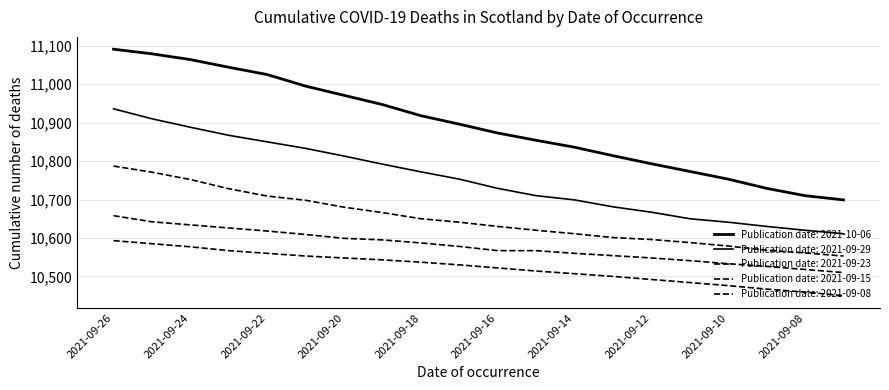

Does the chart have visible grid lines?

Yes